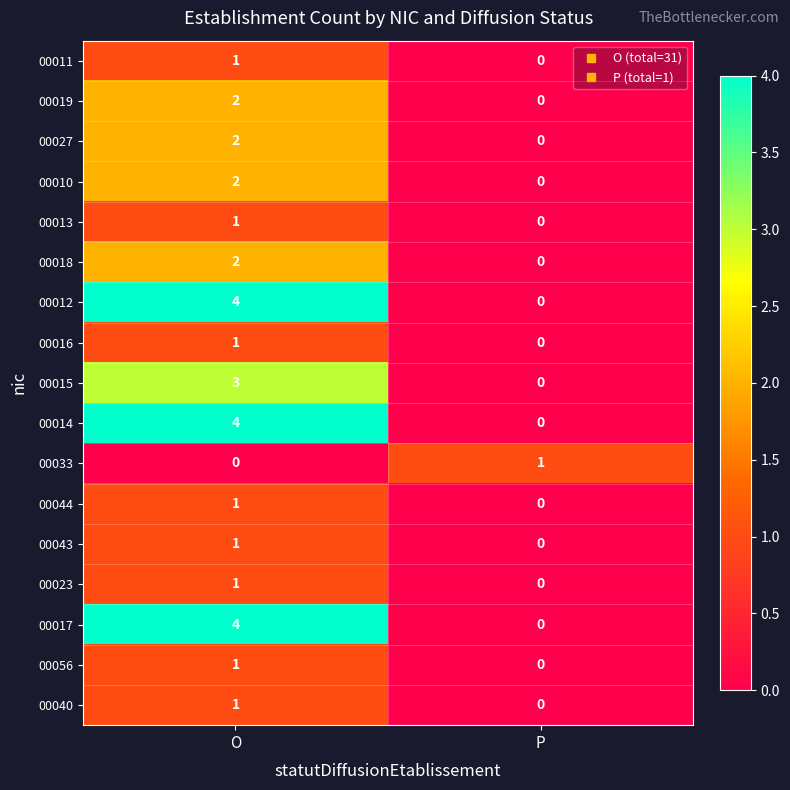

Rank the categories by 00012 value from highest to lowest.

O, P